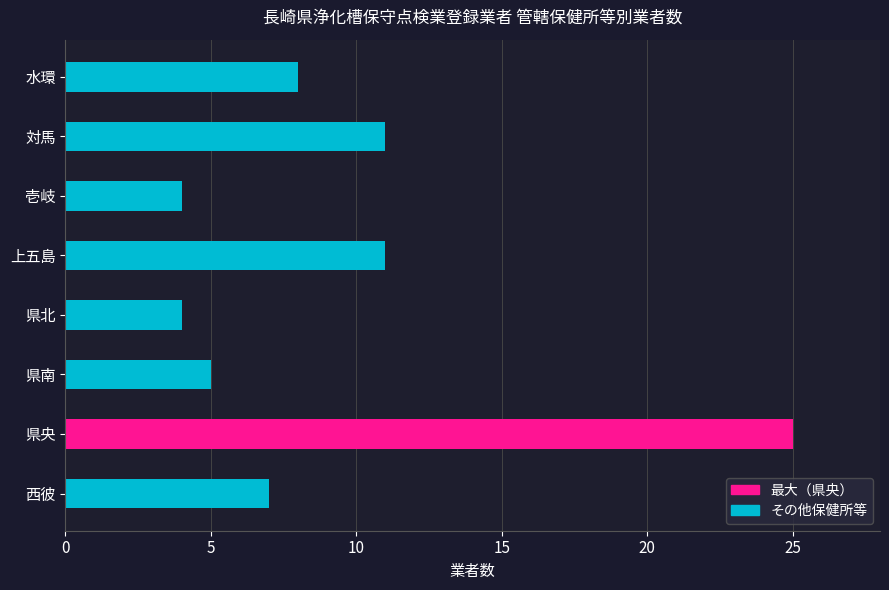

What is the average value?

9